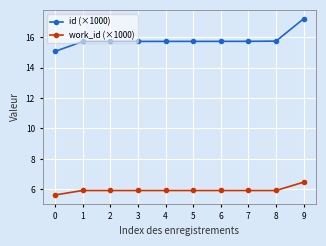

Which series has the largest range (max minus min)?

id (×1000)